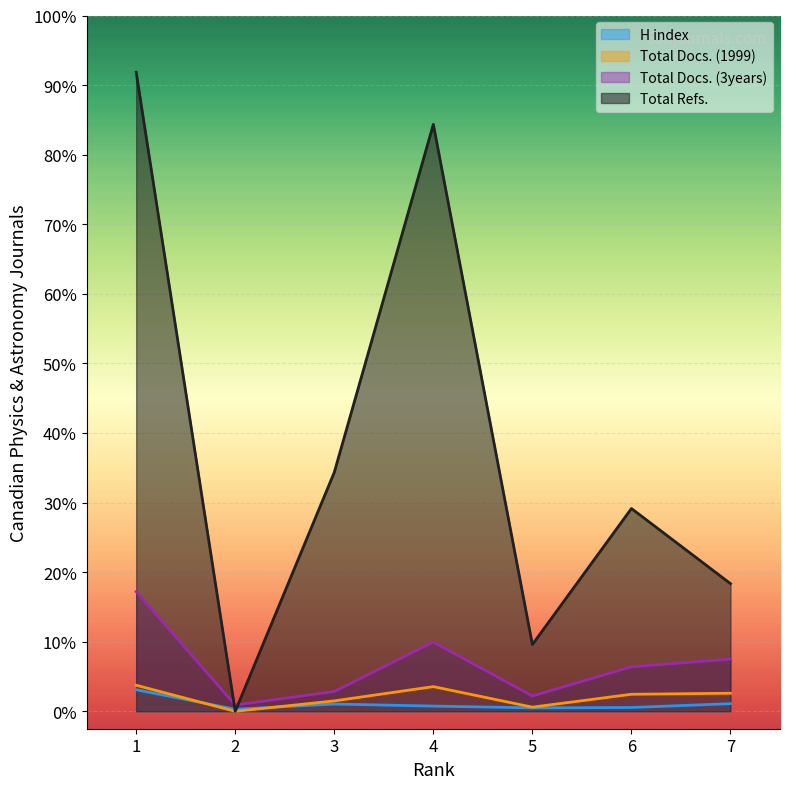

Rank the series at 7 from highest to lowest value.

Total Refs., Total Docs. (3years), Total Docs. (1999), H index